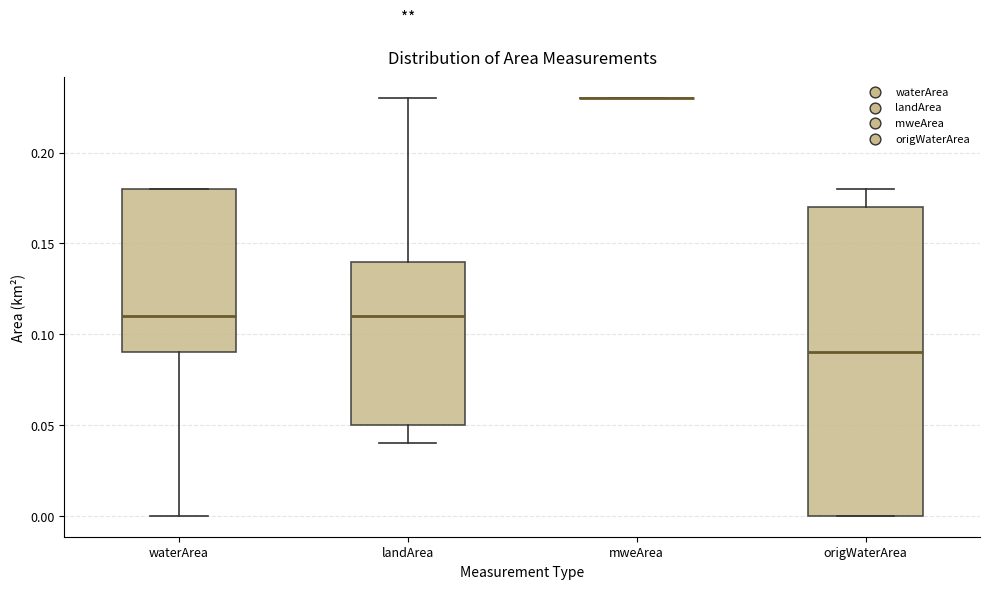

Where is the lower edge of the box for waterArea on the y-axis? The values are not printed on the chart, so give them approximately, as read against the axis.

0.09